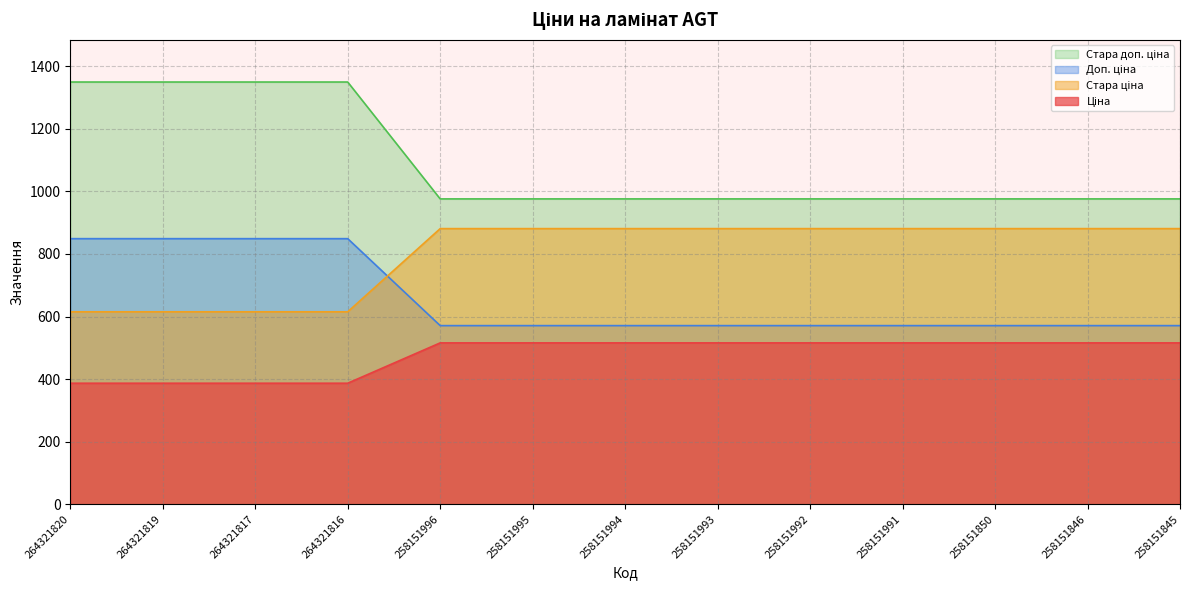

How many values in the Стара доп. ціна series are below 515?

4